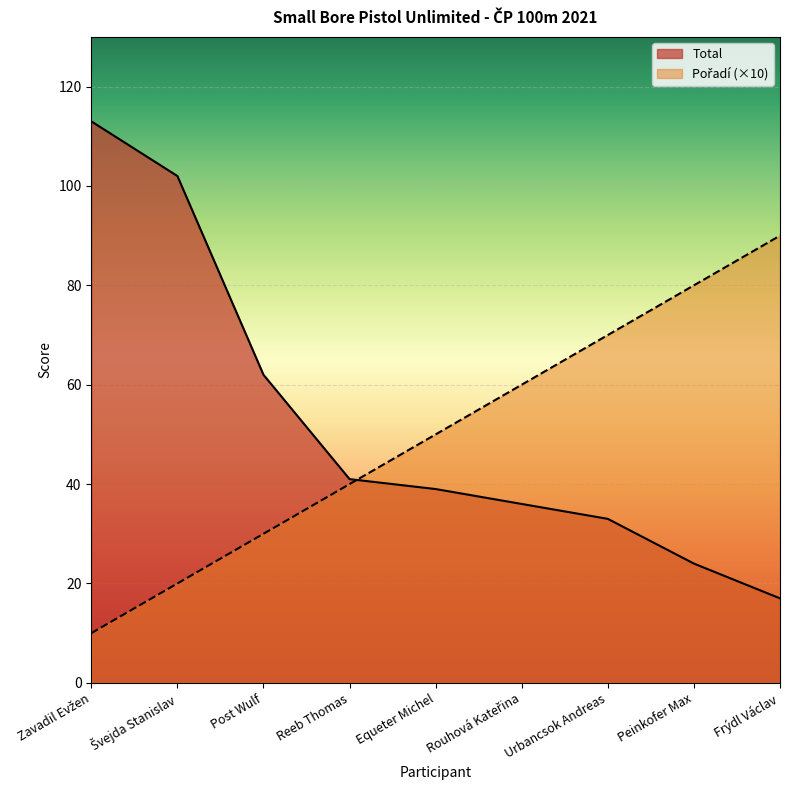

How many values in the Pořadí series exceed 50?

4